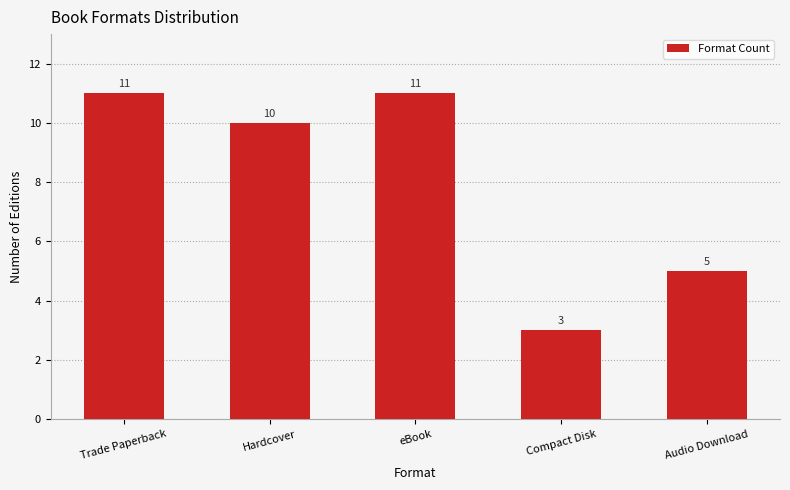

Reading right to left, extract all data points from this chart.

Audio Download=5	Compact Disk=3	eBook=11	Hardcover=10	Trade Paperback=11